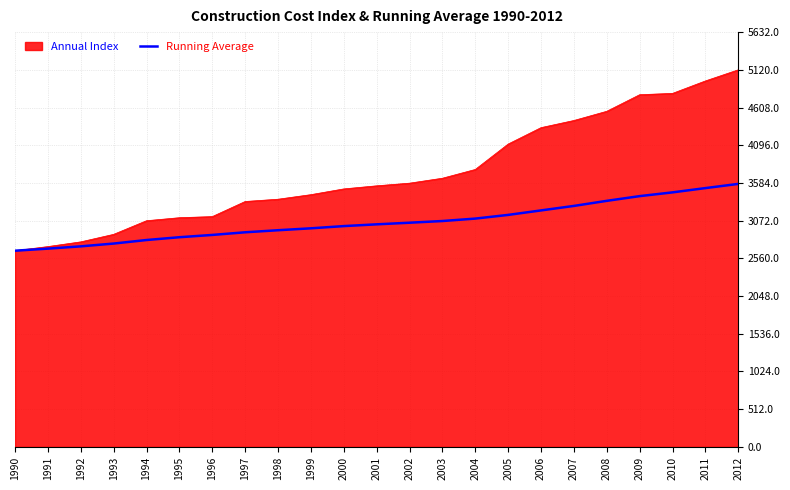

How many categories are shown in the chart?

23